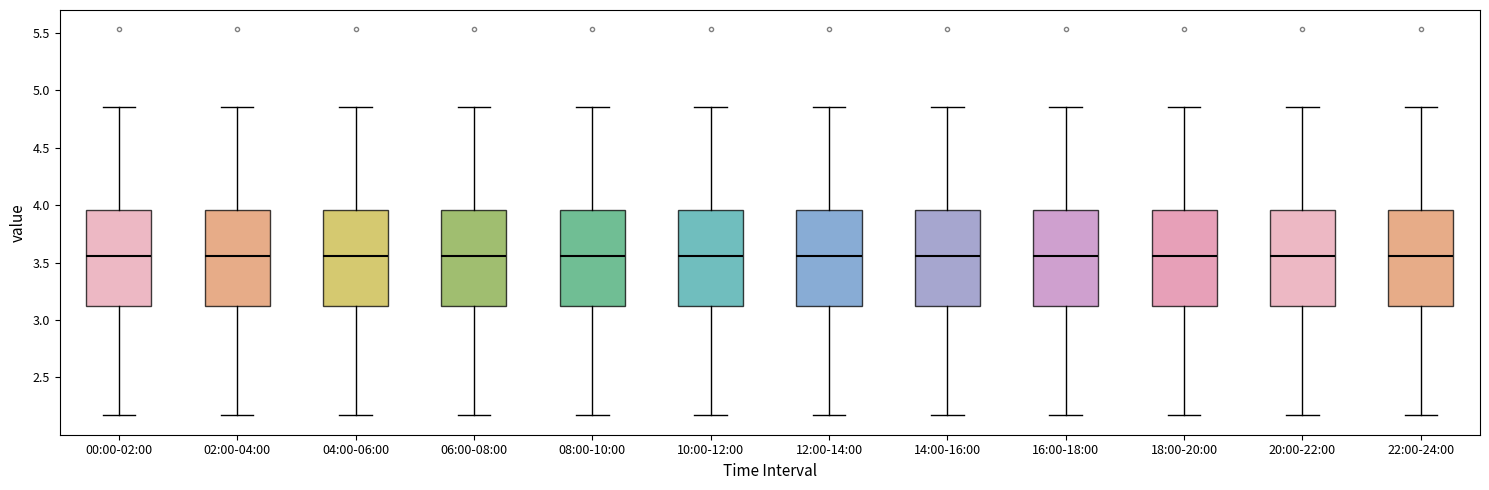

Where does the lower whisker of the box for 06:00-08:00 end on the y-axis? The values are not printed on the chart, so give them approximately, as read against the axis.

2.15